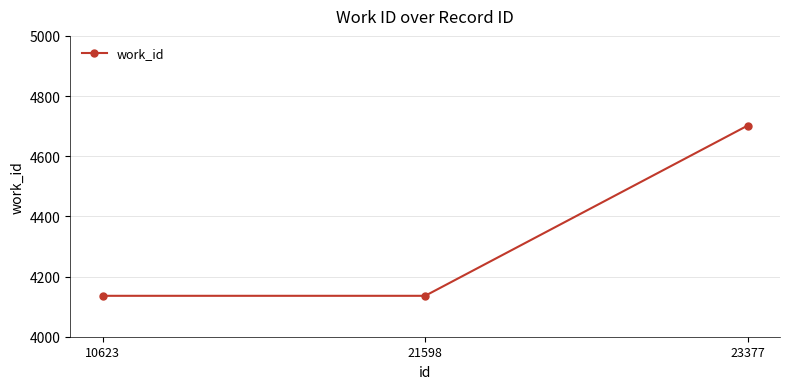

Count the values in the range 4136 to 4702.

3